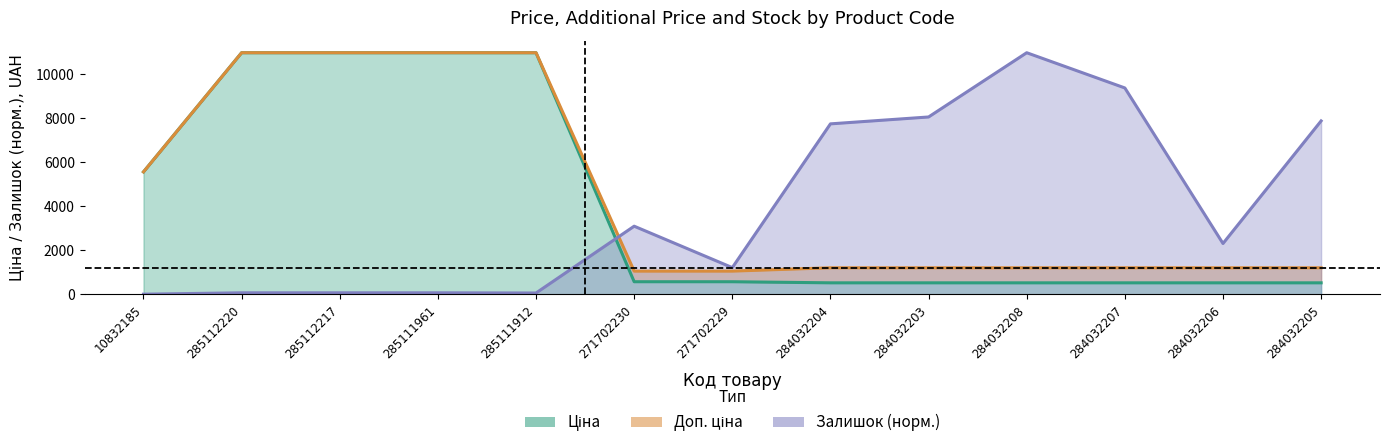

What is the difference between the second highest and second lowest values in the Доп. ціна series?

9904.4